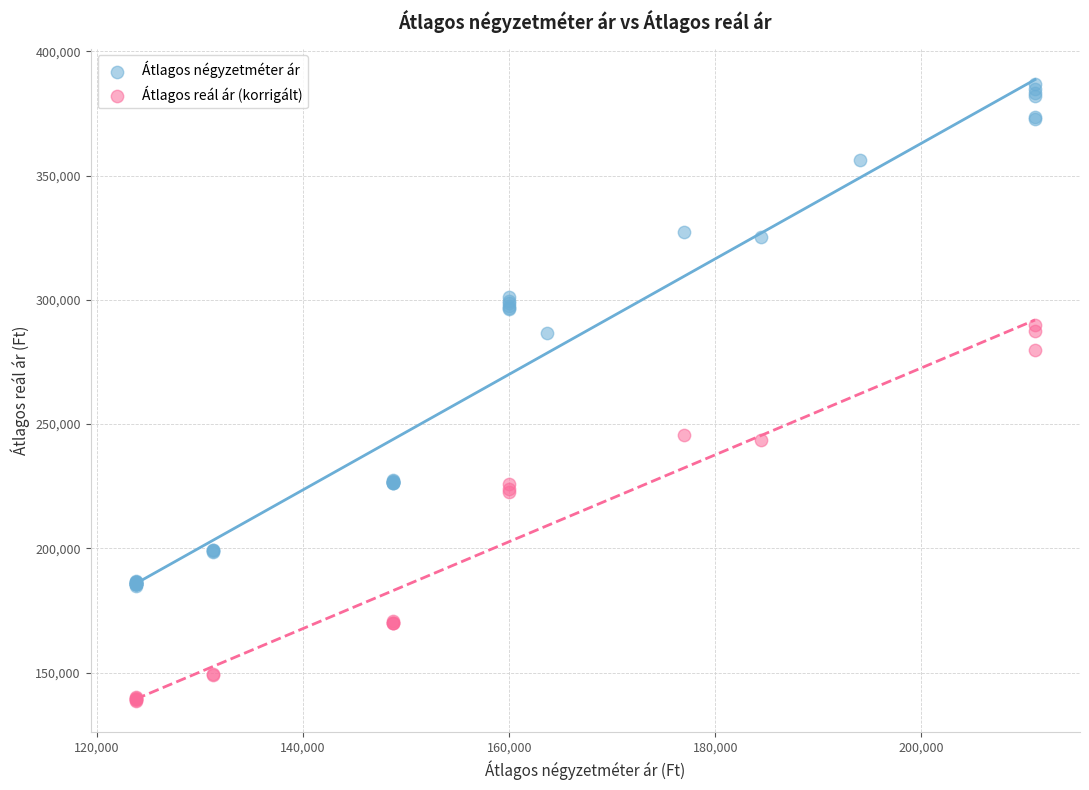

Which series reaches the maximum Y coordinate?

Átlagos négyzetméter ár